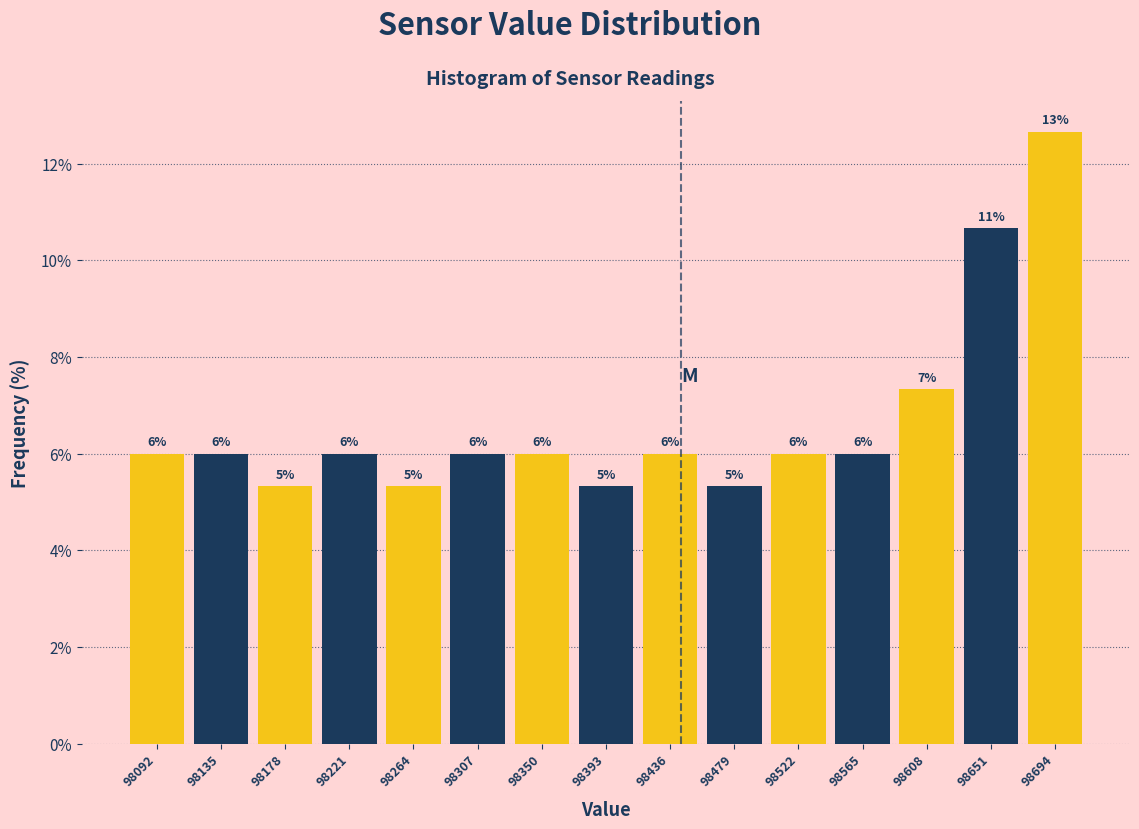

Which range on the x-axis has the tallest bar?

98670 to 98715